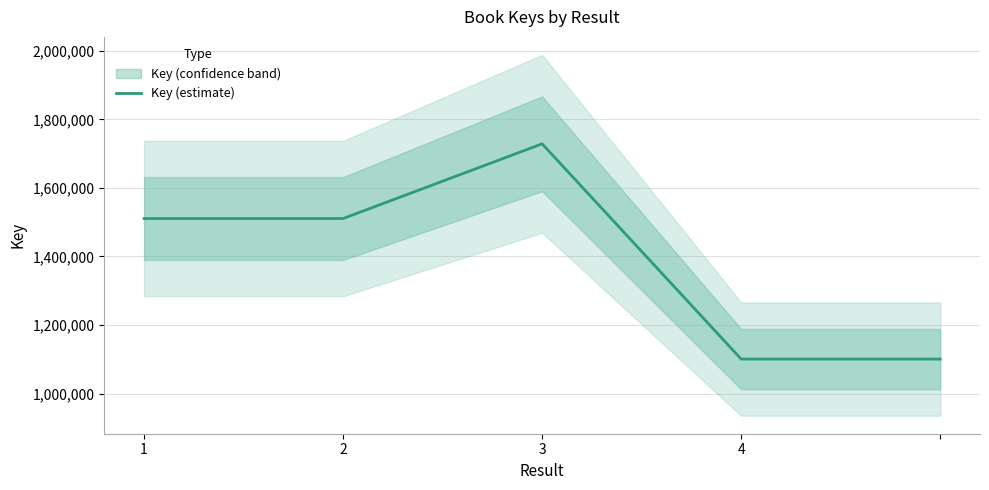

At which category does the data reach its first local peak?

3